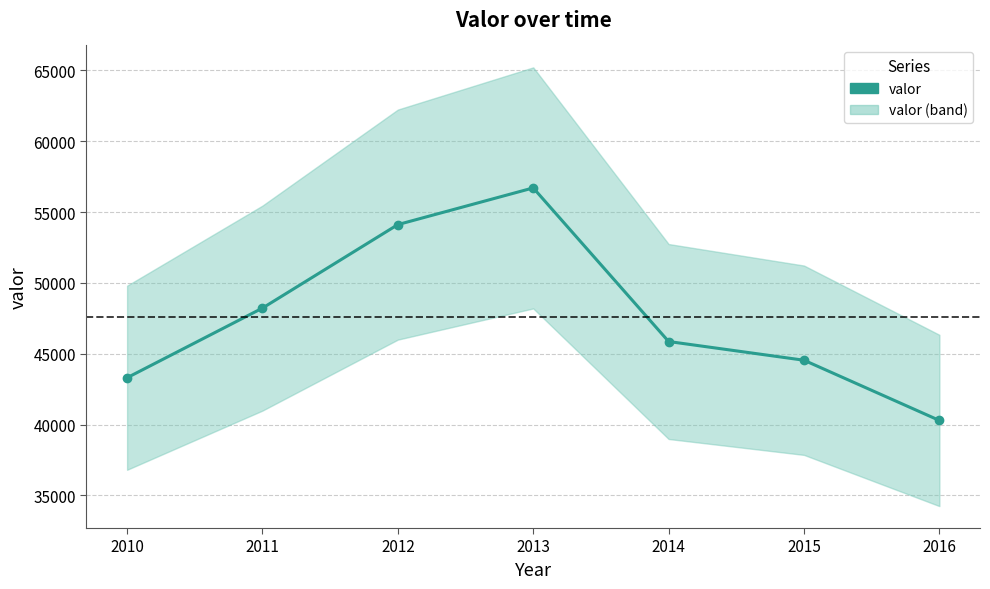

Which has a higher value, 2013 or 2016?

2013